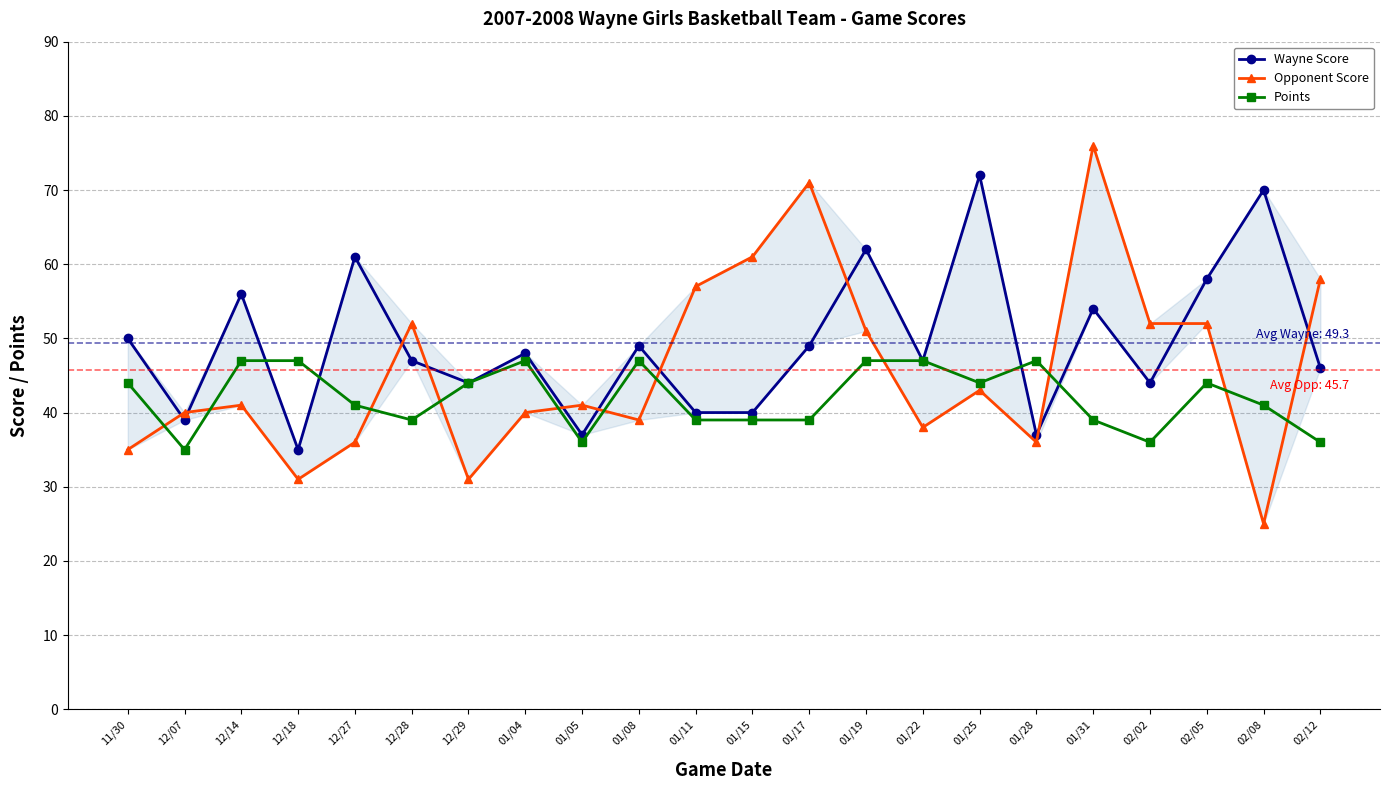

What is the difference between the highest and lowest values at 01/05?

5